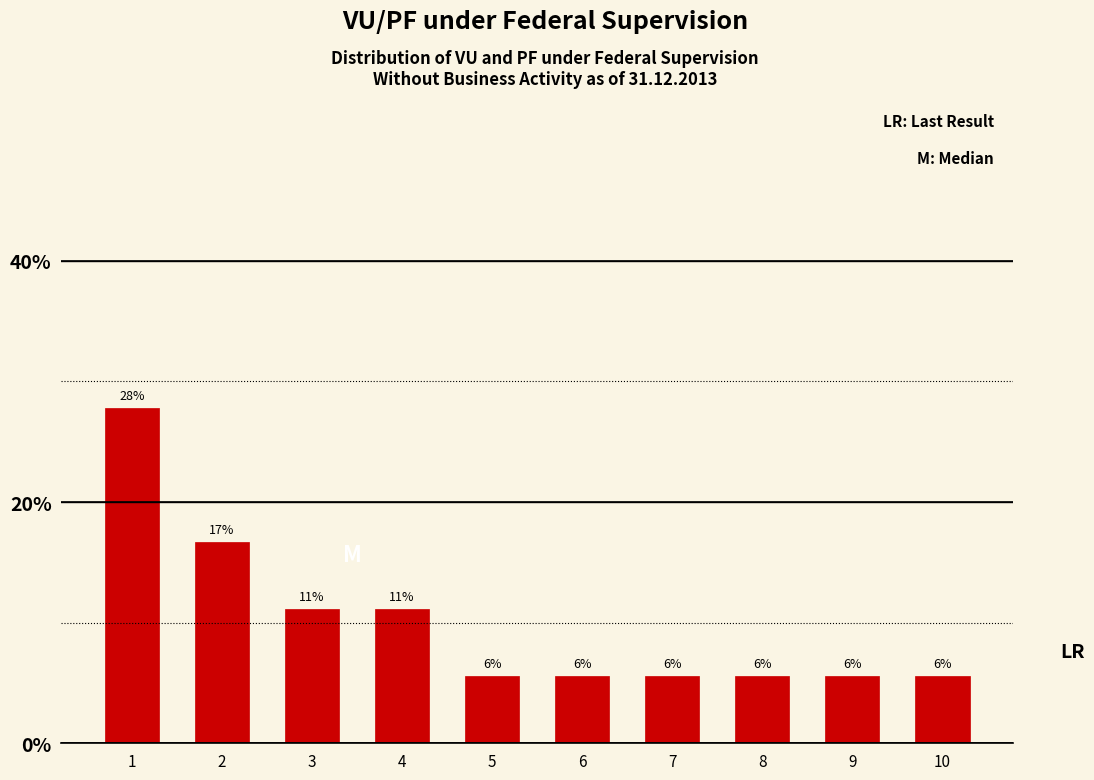

Are the bars horizontal?

No